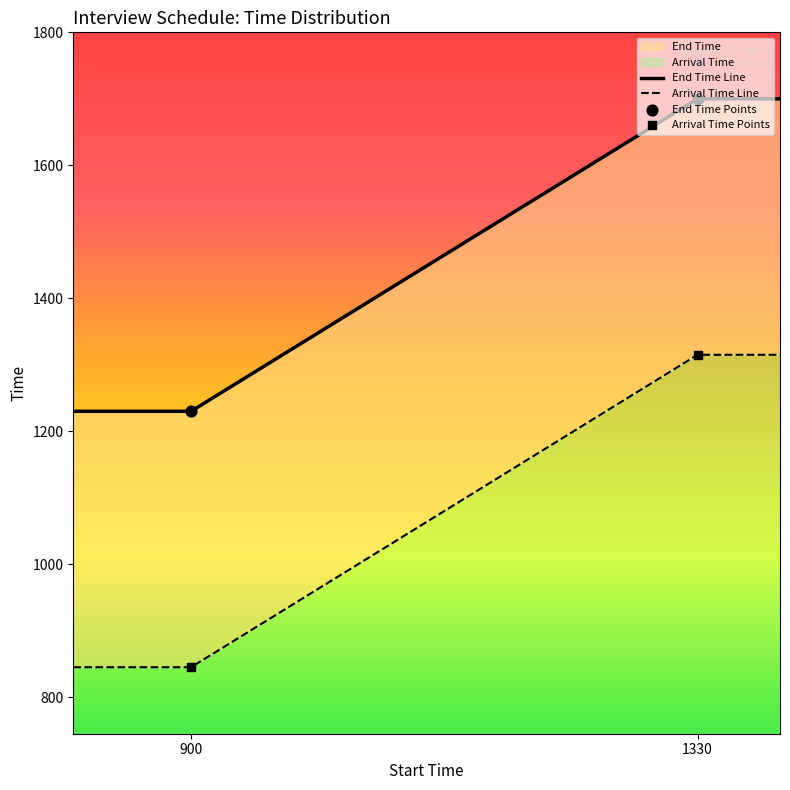

What is the total value across all series at 1330?

3015